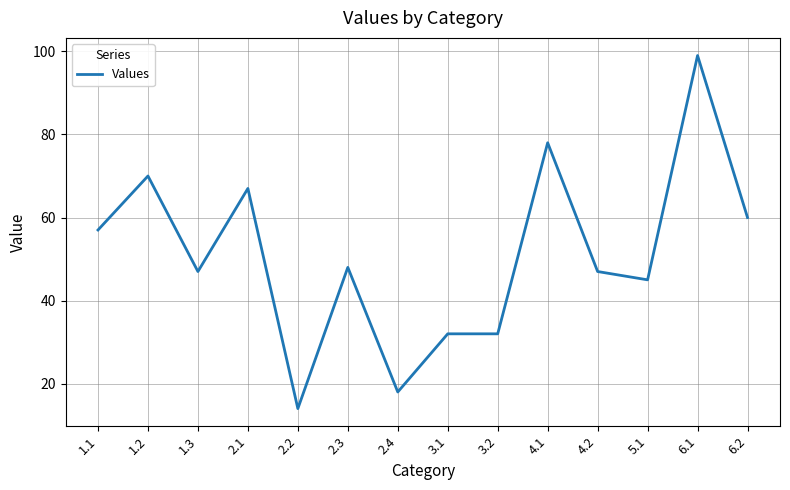

How many distinct data groups are displayed?

1